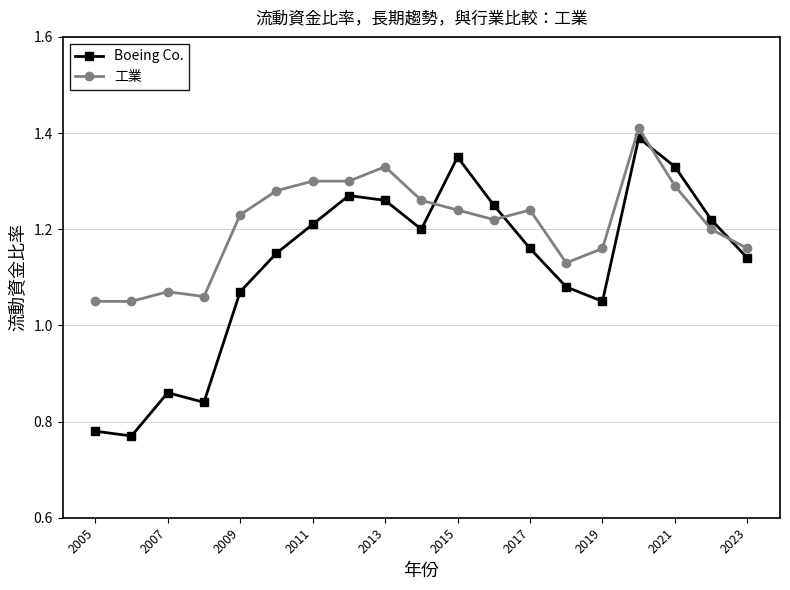

Which series has the widest spread of values?

Boeing Co.